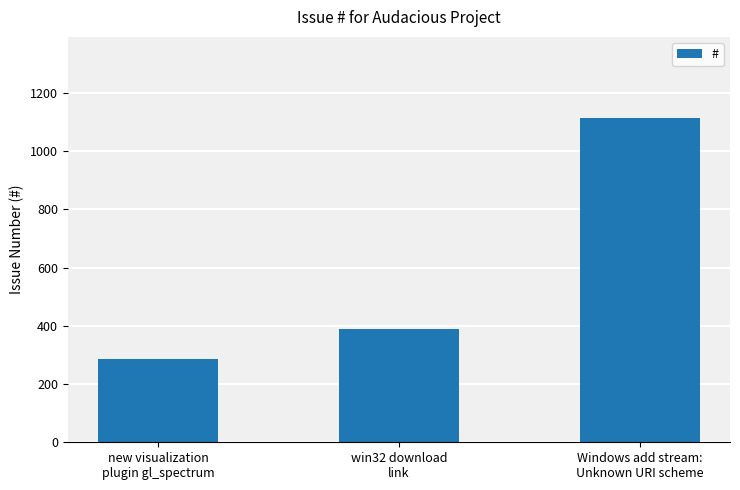

What is the label of the 1st bar from the right?

Windows add stream:
Unknown URI scheme